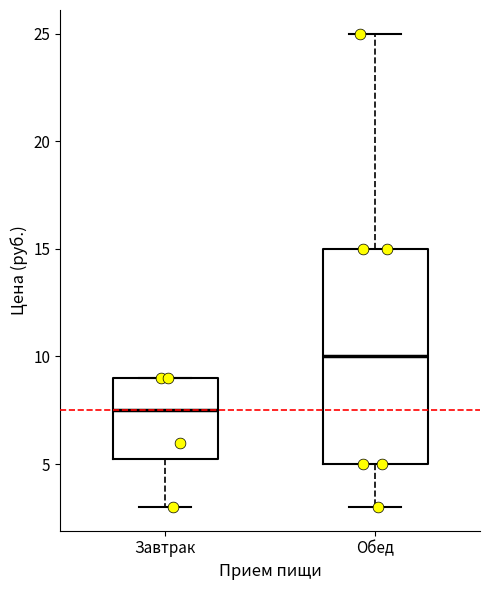

Reading left to right, transcribe this box plot: for each box, give where its median line is, the range the box spans, and where its two whiskers end, as read against the y-axis. The values are not printed on the chart, so give them approximately, as read against the axis.

Завтрак: median 7.5, box 5.5 to 9.0, whiskers 3.0 to 9.0
Обед: median 10.0, box 5.0 to 15.0, whiskers 3.0 to 25.0